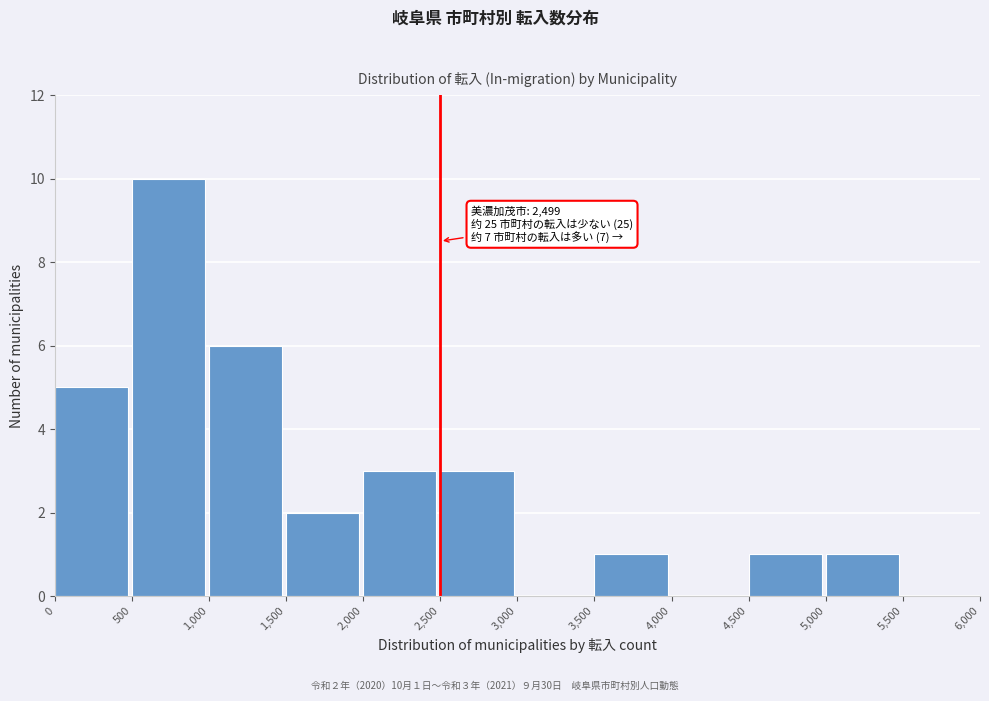

Which range on the x-axis has the tallest bar?

500 to 1,000